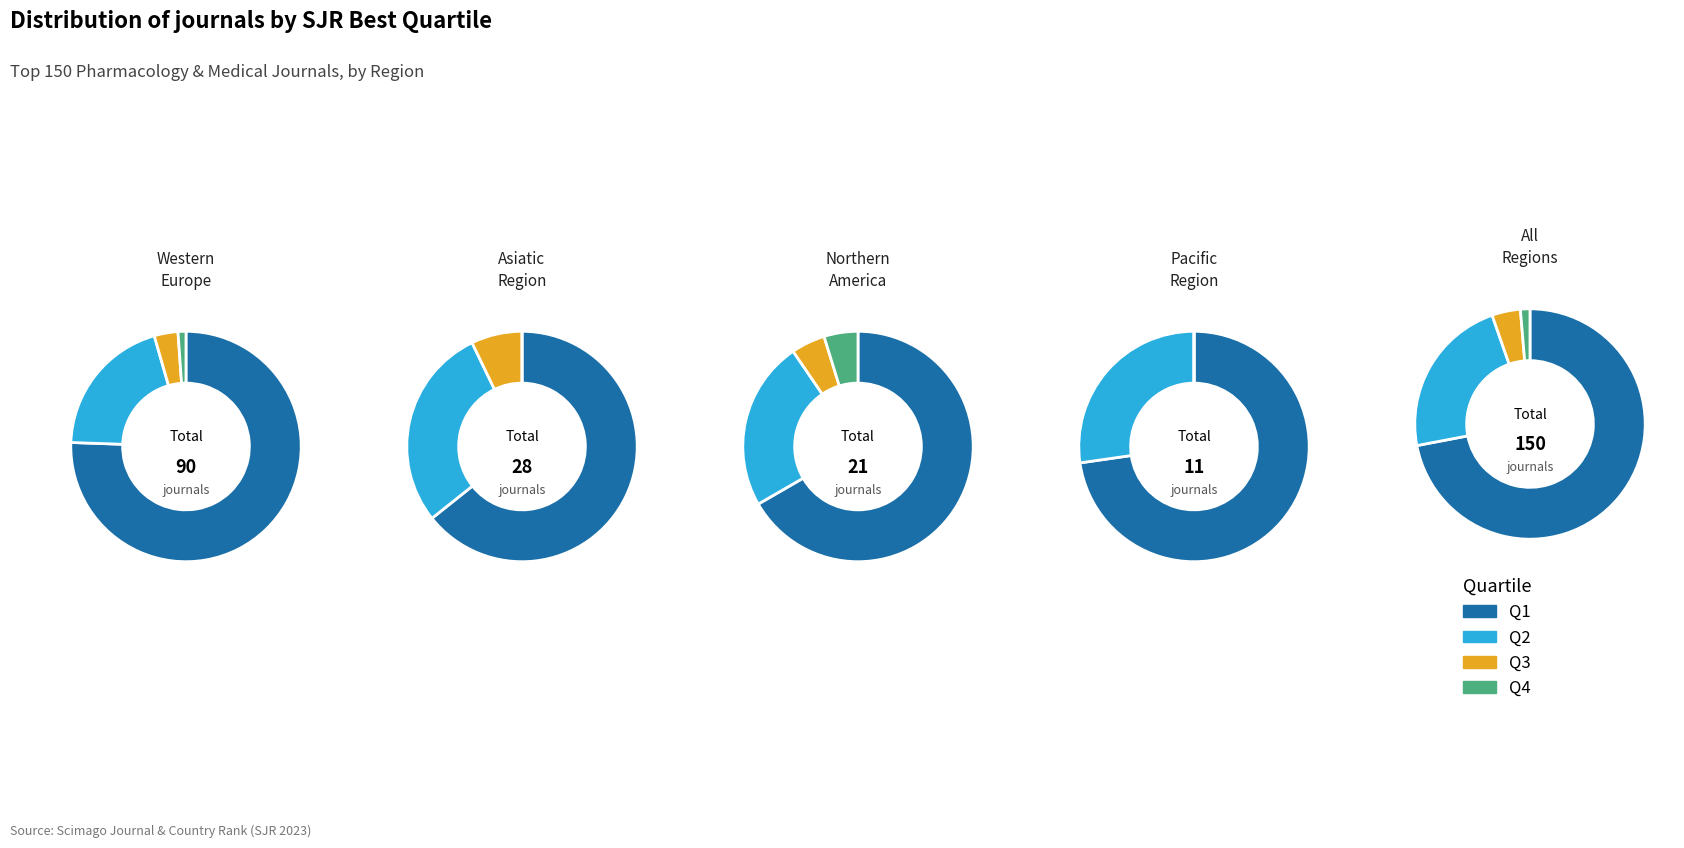

Combined, what portion of the pie is Q1 and Q2?

94.7%